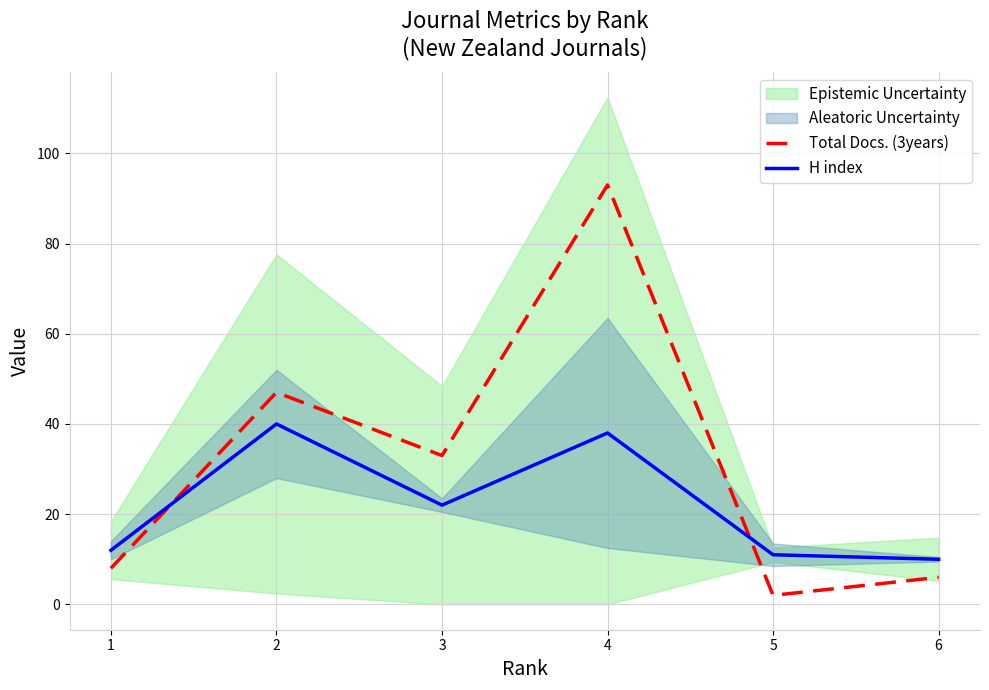

Rank the series at 5 from lowest to highest value.

Total Docs. (3years), H index